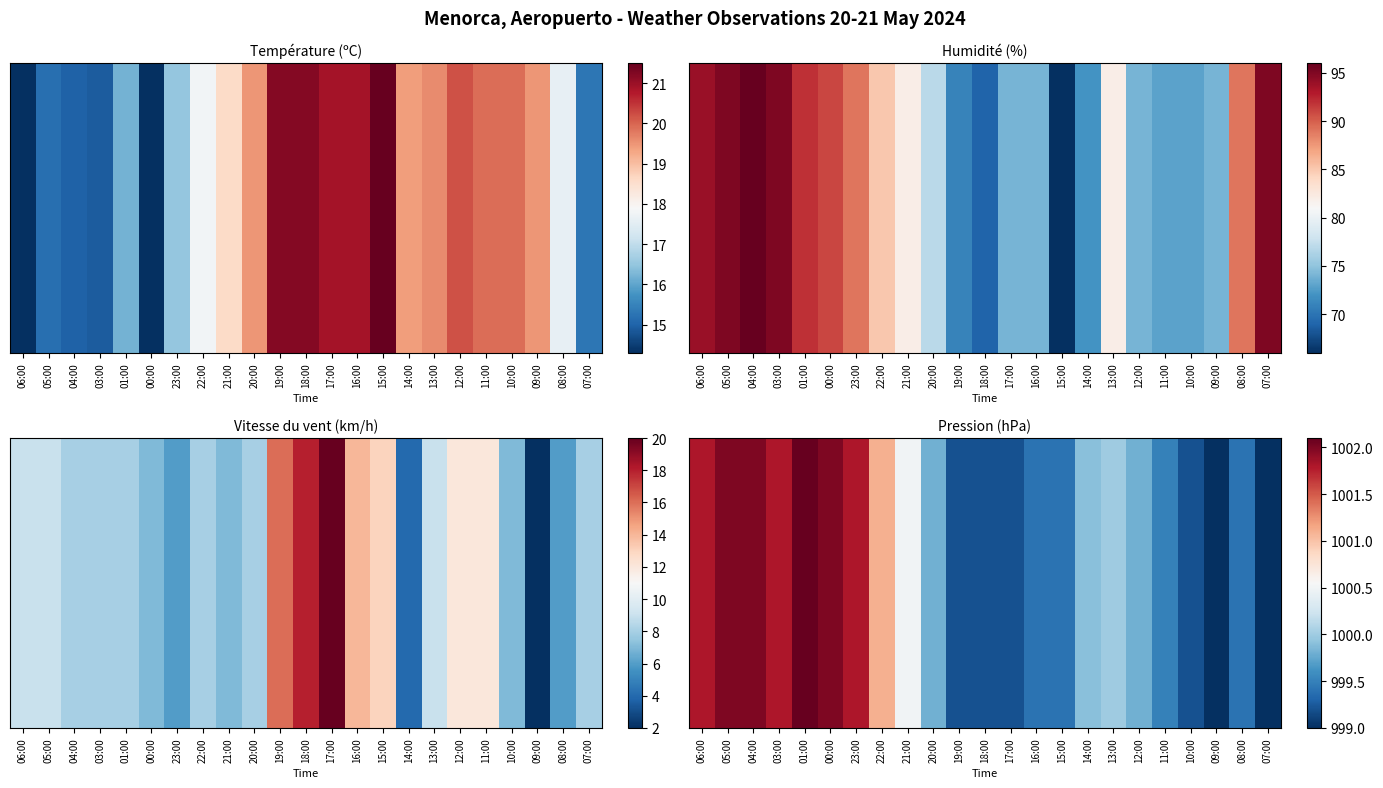

Approximately how many times larger is the value at 04:00 compared to 17:00?

1.0